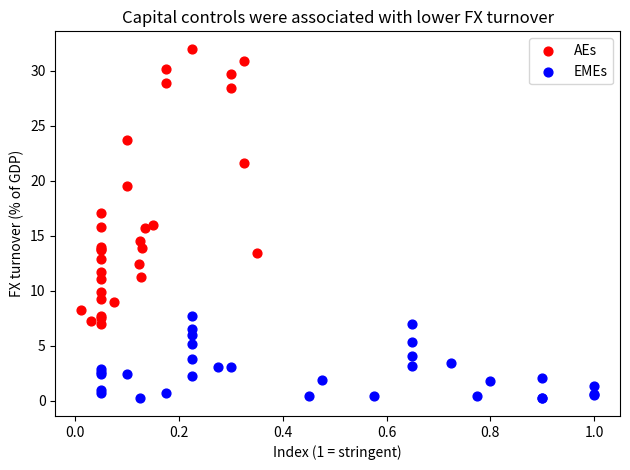

Which series contains the highest Y value?

AEs